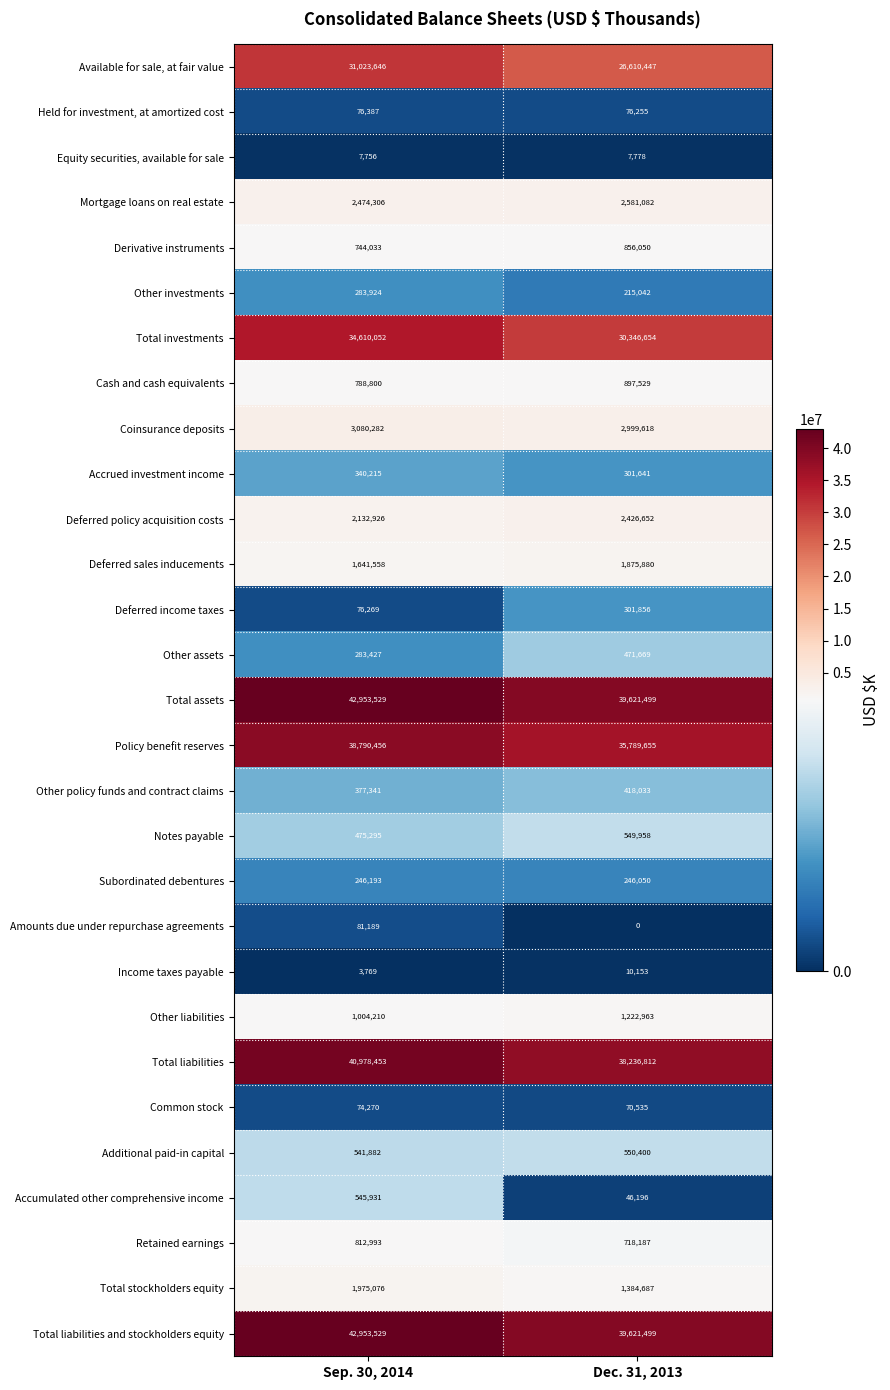

What is the sum of all Amounts due under repurchase agreements values?

81189